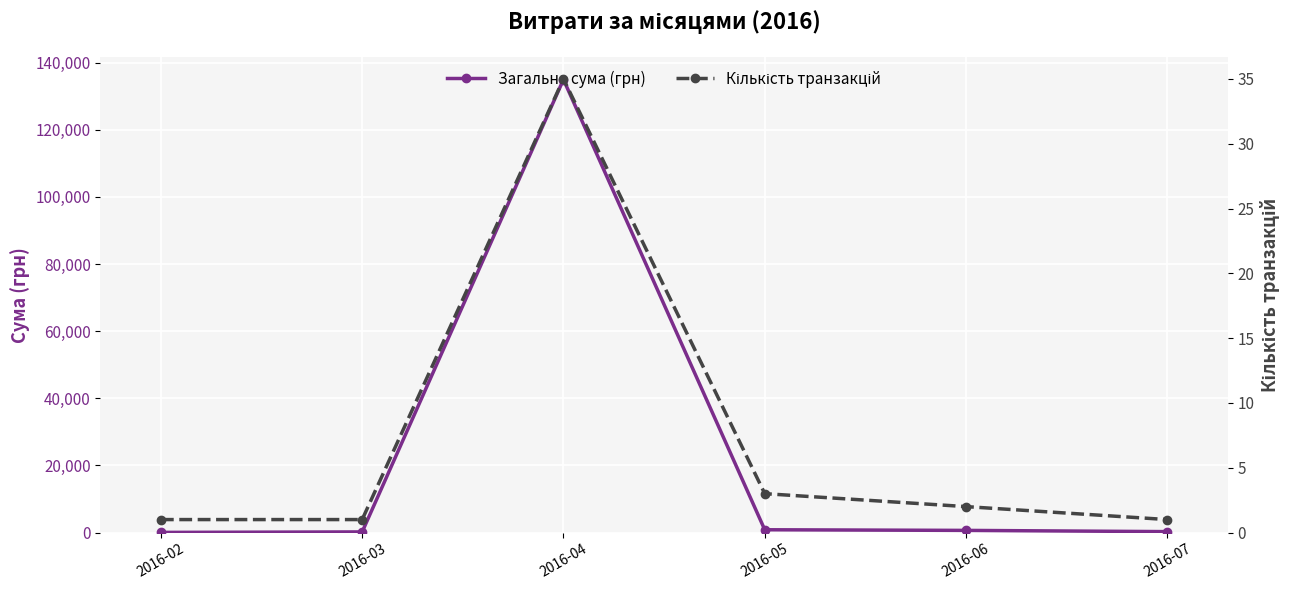

What is the value of the Кількість транзакцій point at the 6th from the left?

1.0